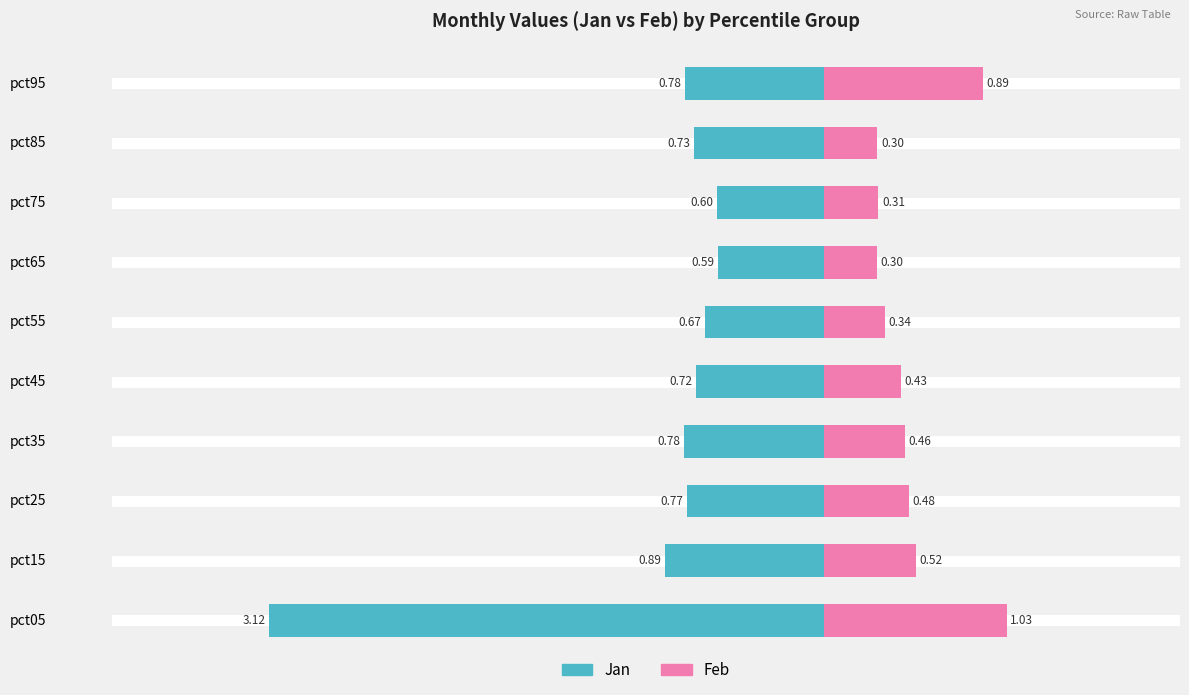

Are the bars grouped side by side (vs. stacked)?

Yes